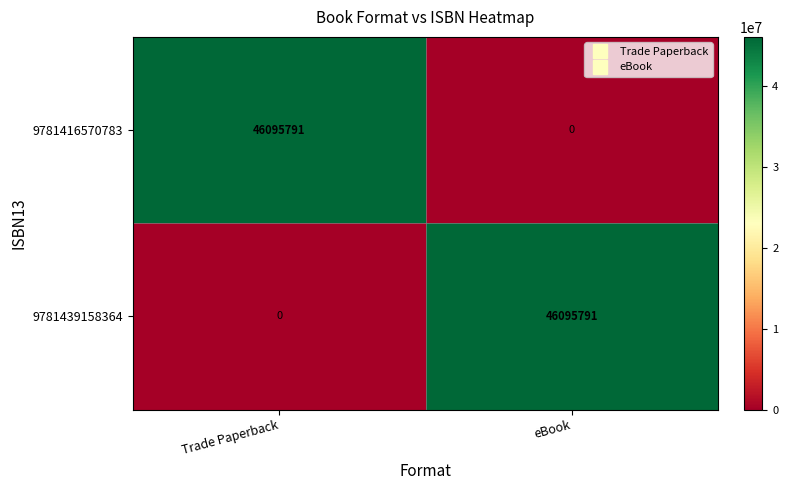

Which category has the highest value in the 9781439158364 series?

eBook